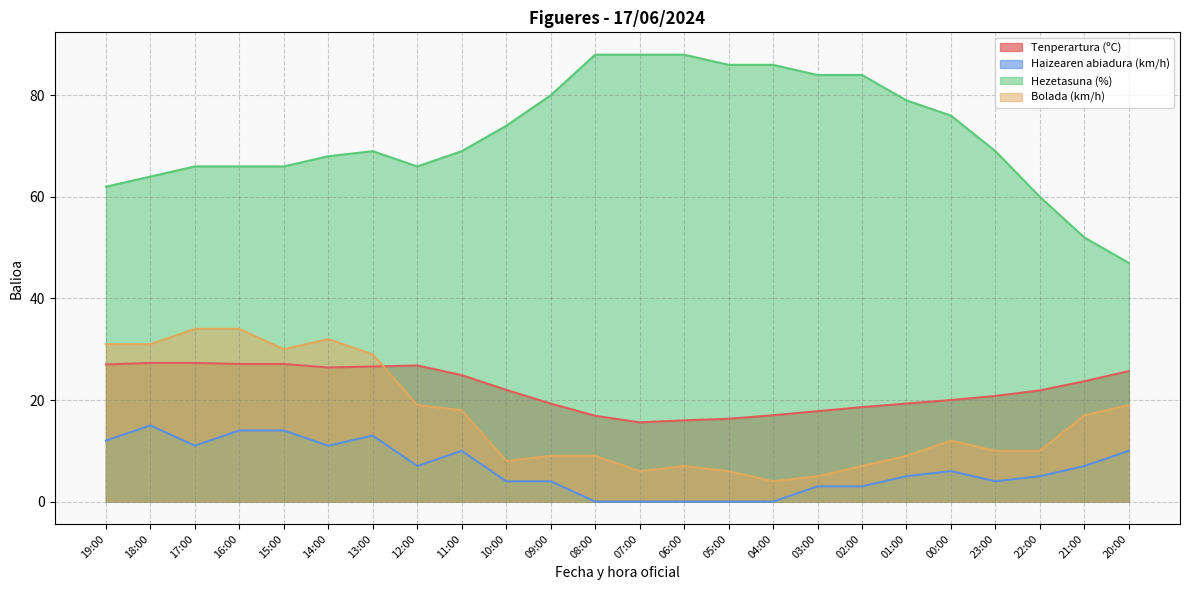

Does the chart have visible grid lines?

Yes